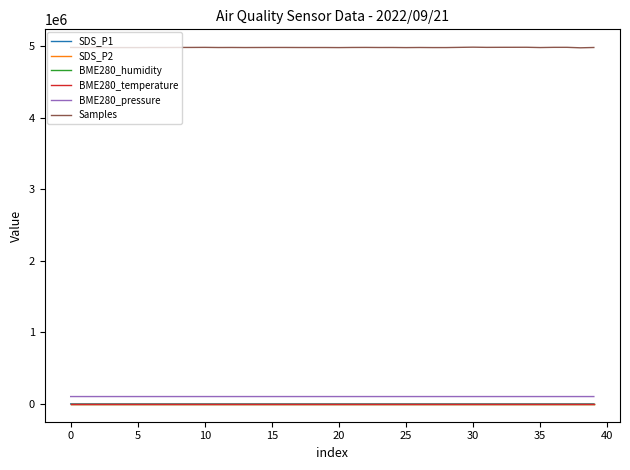

True or false: Samples and BME280_humidity intersect in this chart.

False